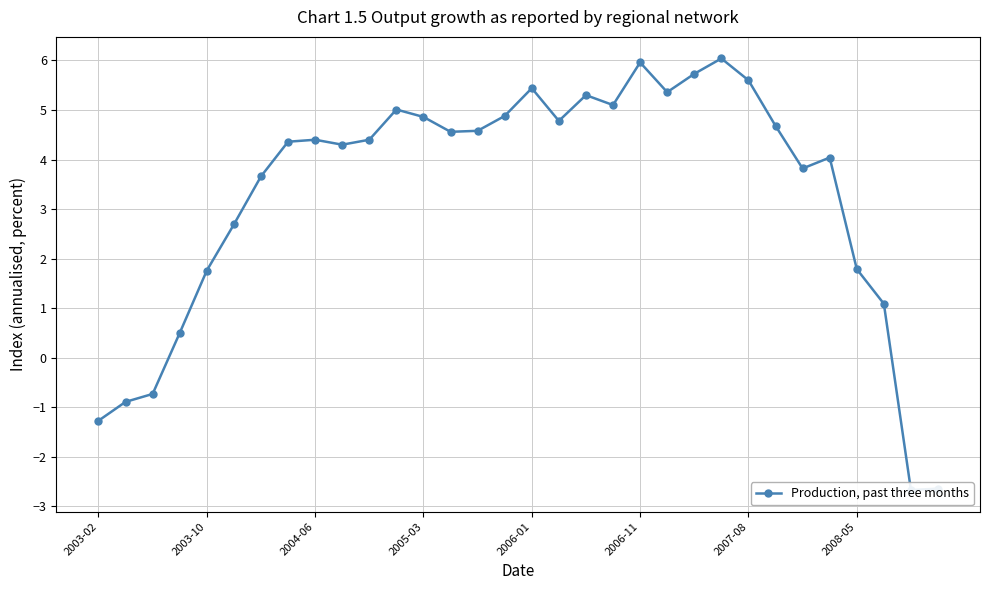

How many interior local valleys (lower than both neighbors) does the data have?

7